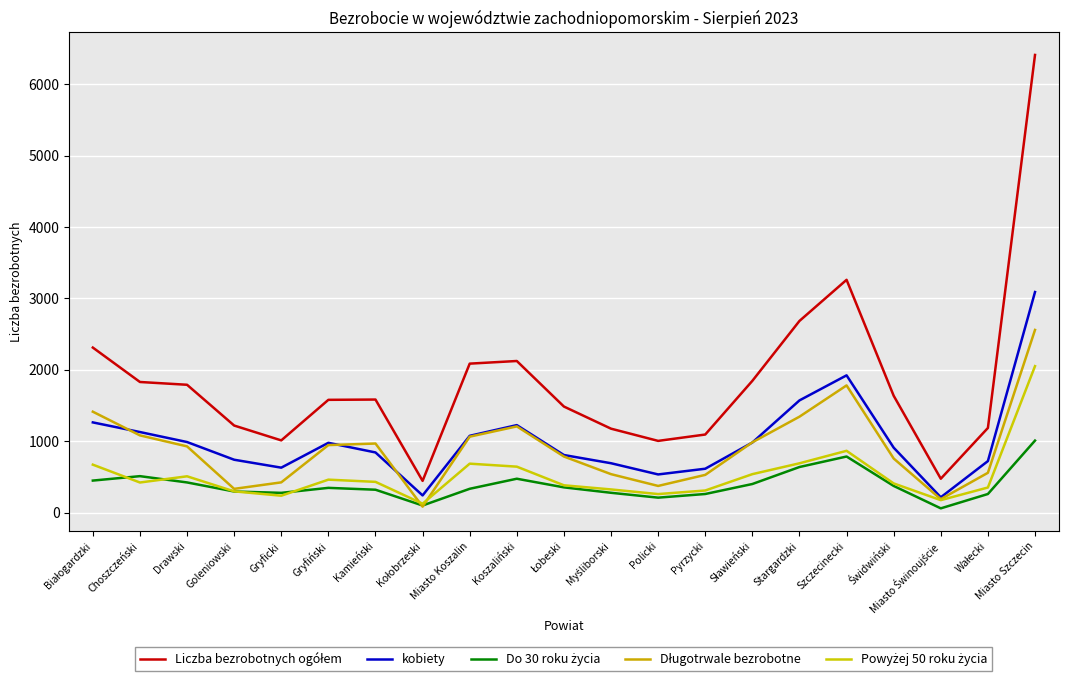

Is this an area chart (filled region under the line)?

No